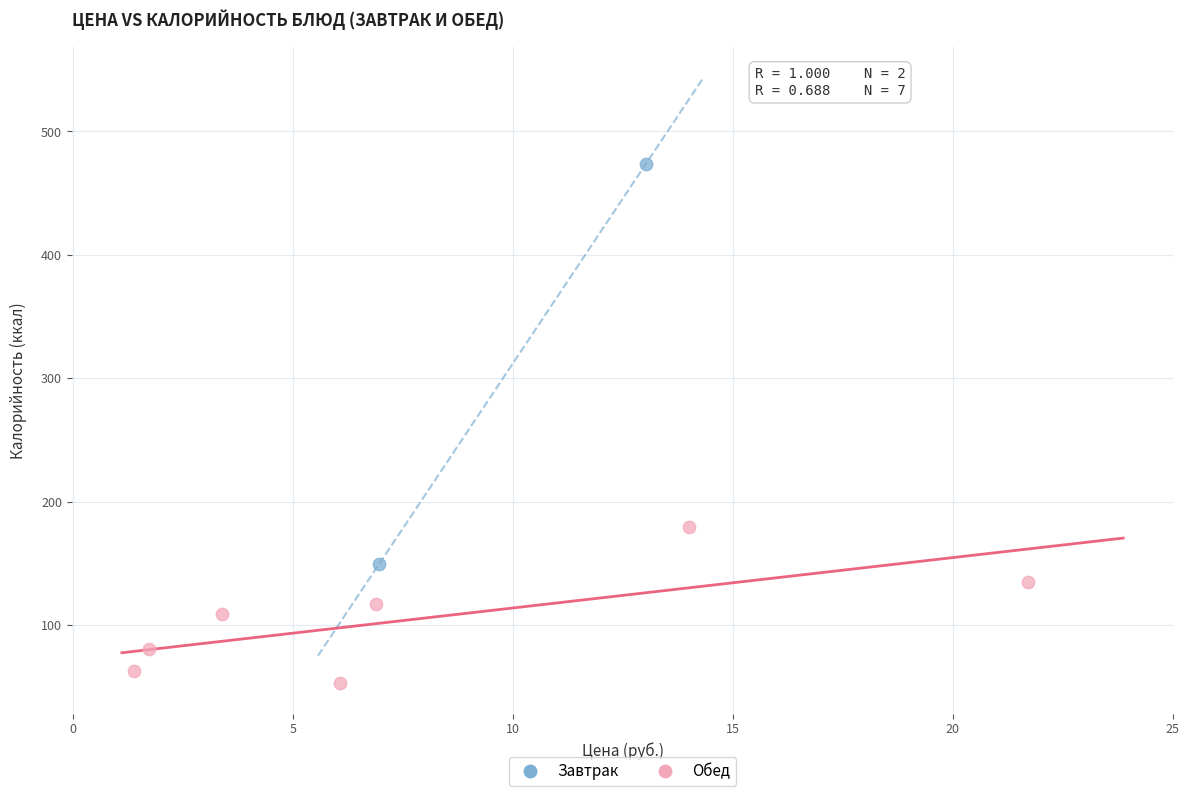

What are all the series names shown in the legend?

Завтрак, Обед